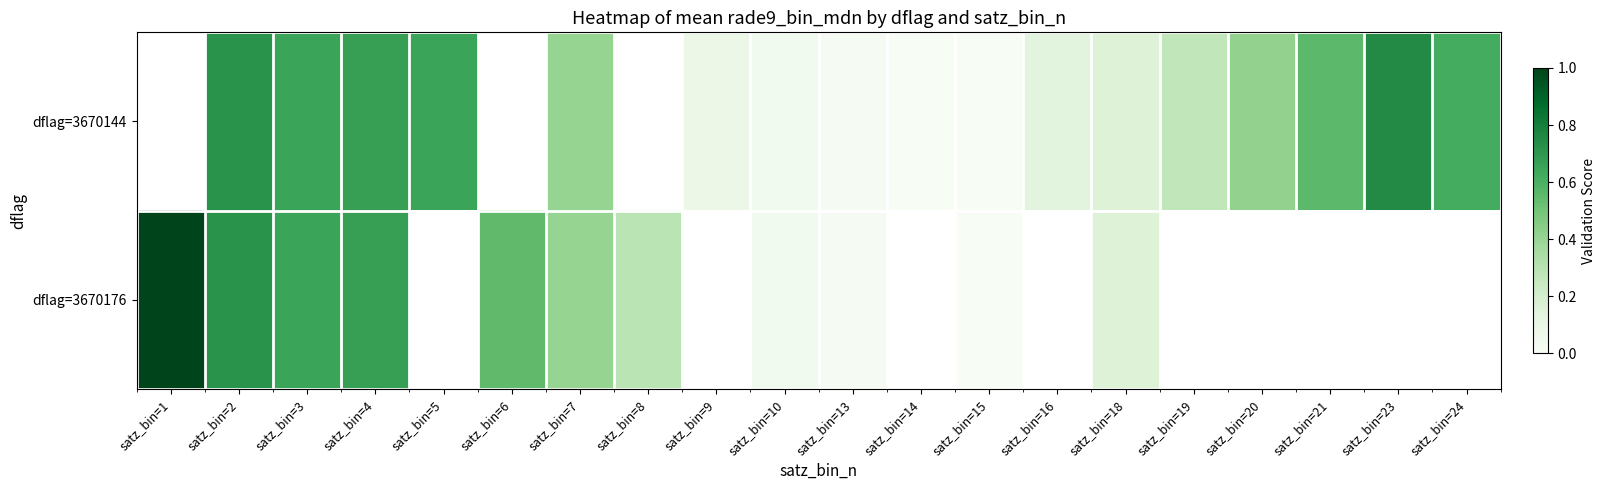

What is the minimum value shown in the chart?

51.6